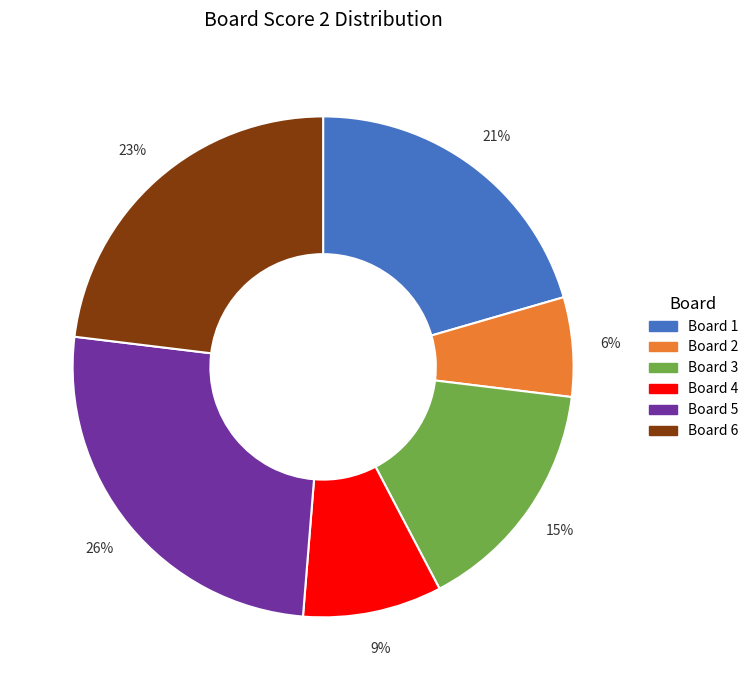

To the nearest percent, what is the difference between the Board 2 and Board 6 slice percentages?

17%